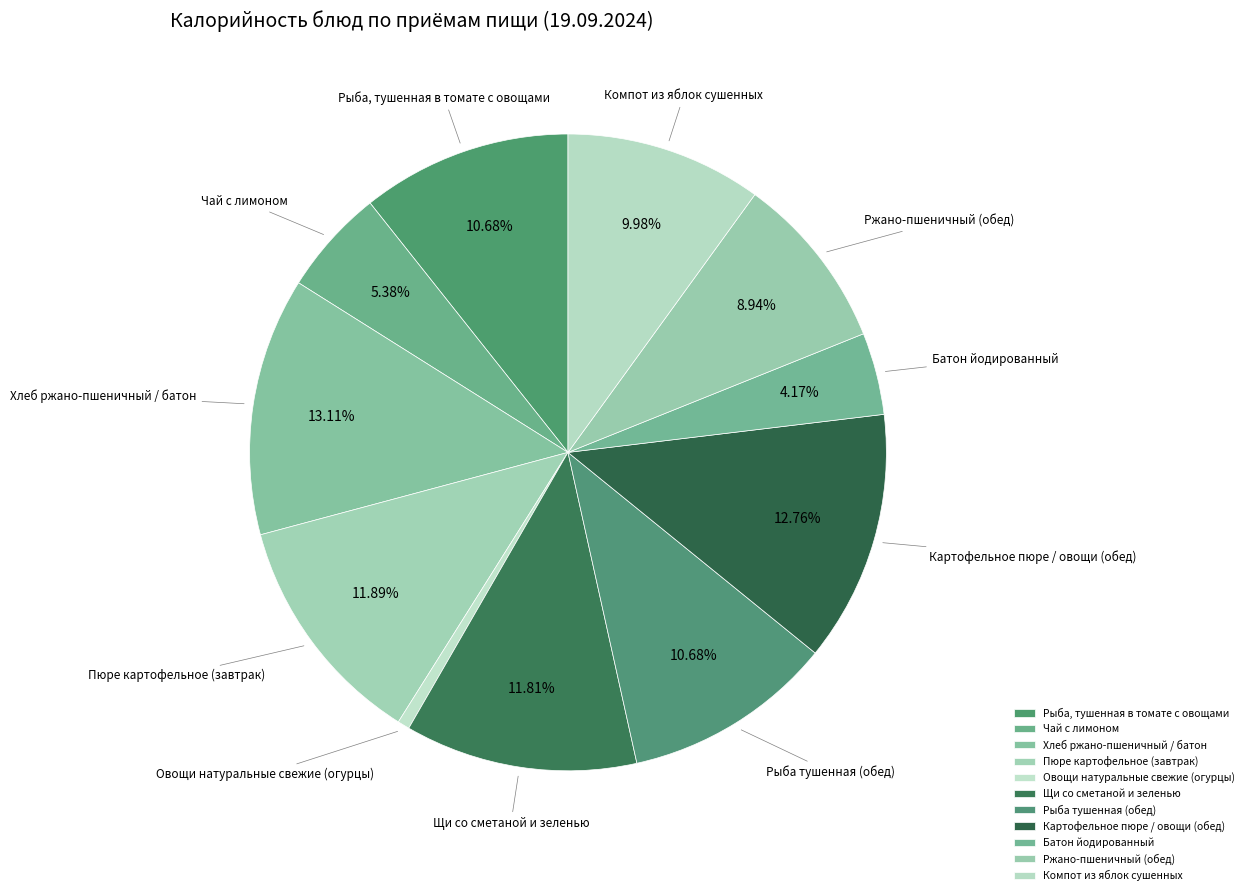

How many slices are in this pie chart?

11